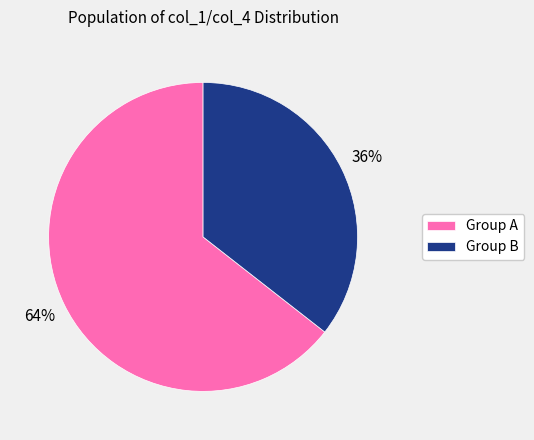

Is there a majority slice in this chart?

Yes